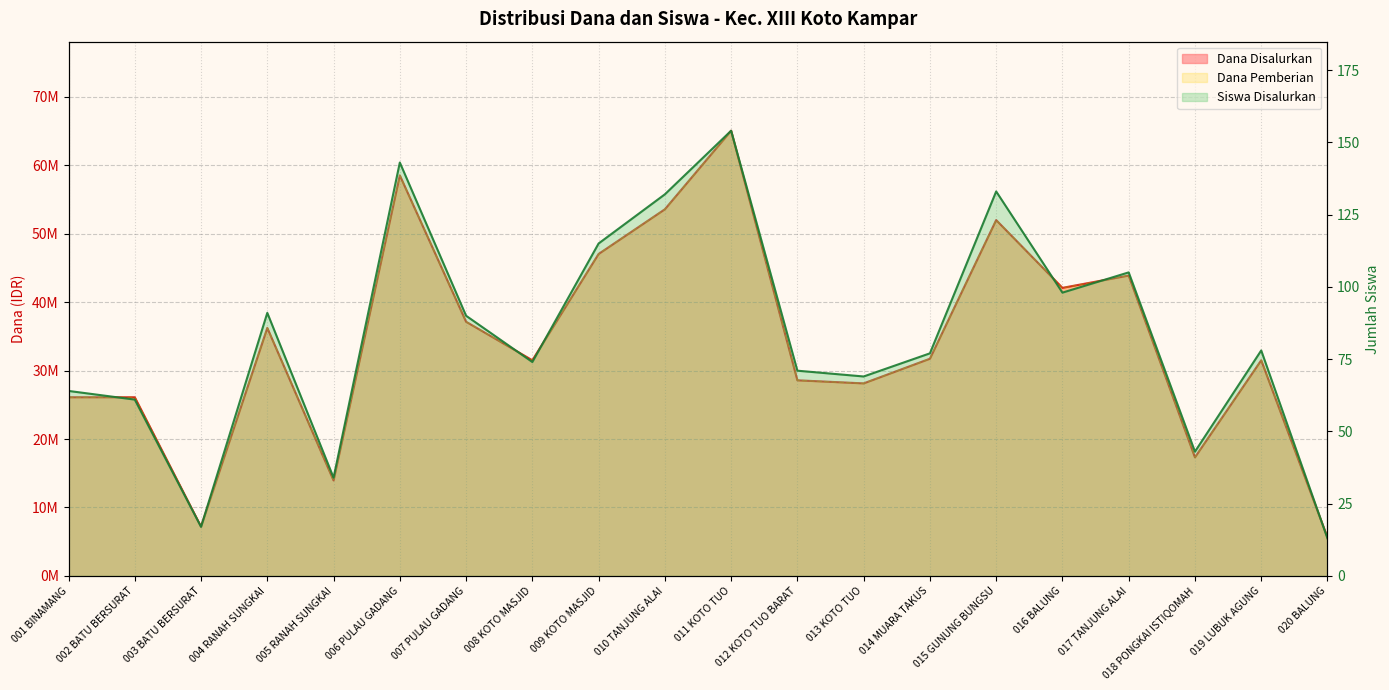

What position from the left is 009 KOTO MASJID?

9